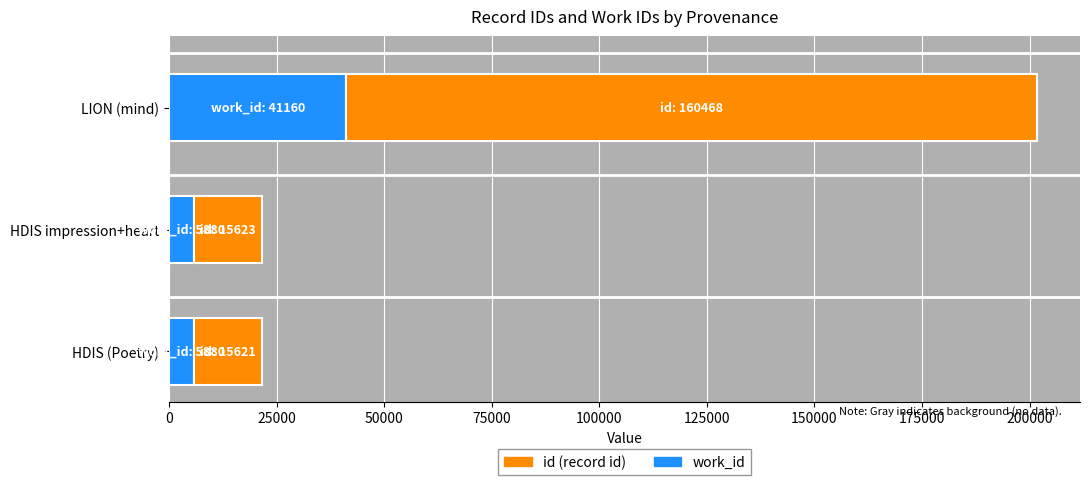

What is the total value across all series at HDIS impression+heart?

21503